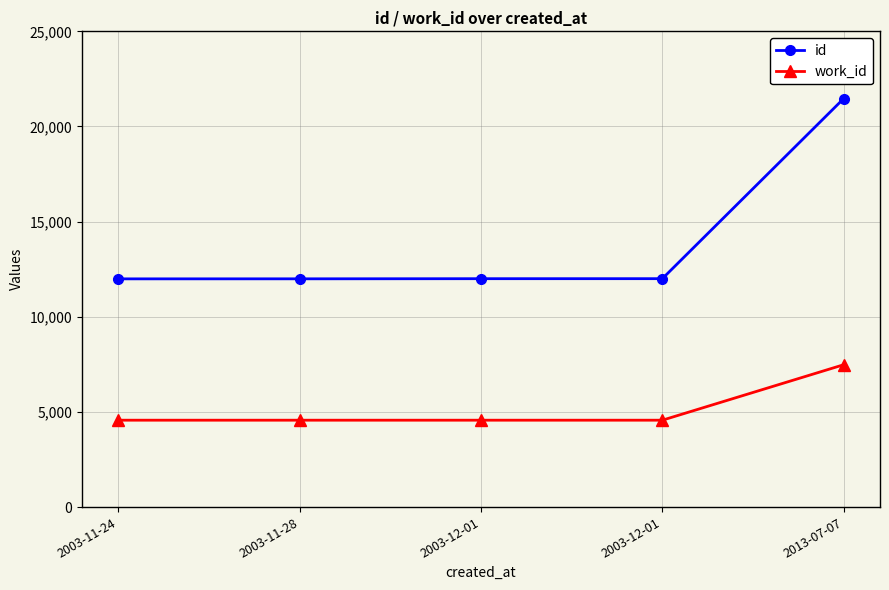

Count the number of categories in the chart.

5